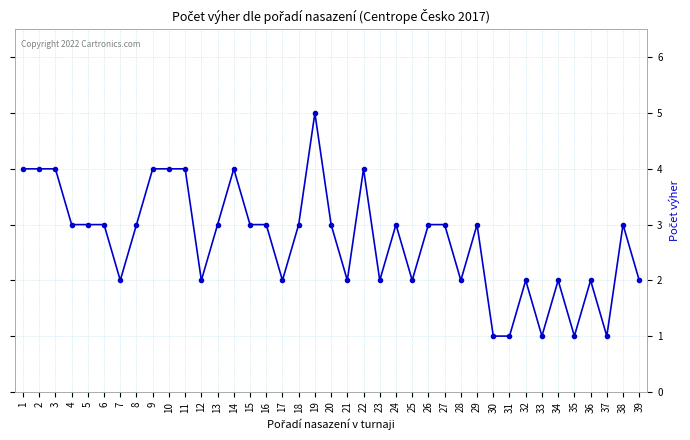

What is the value of the 5th point from the left?

3